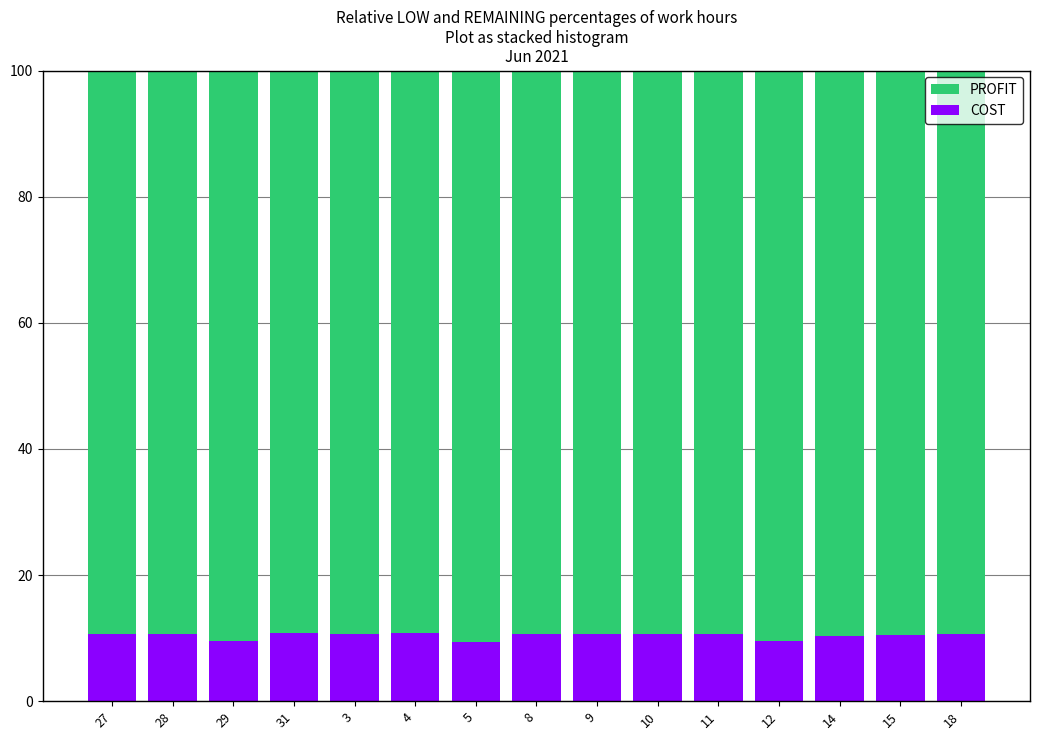

What is the total value across all series at 5?

100.0